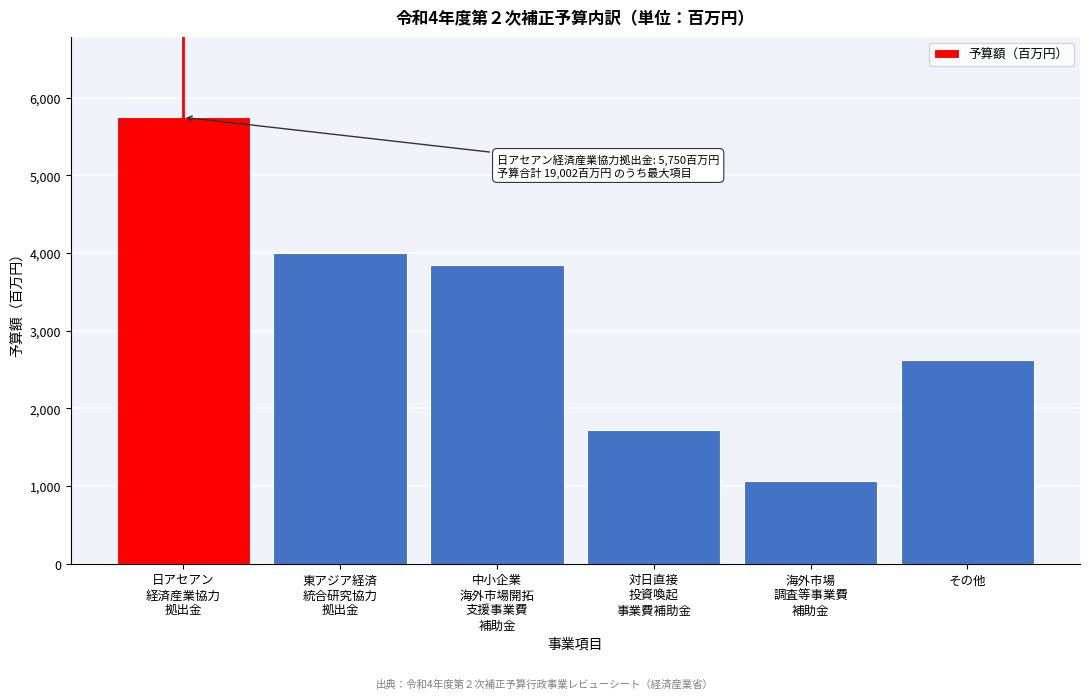

Reading left to right, what are all the values shown in this chart?

5750	4000	3850	1720	1063	2620